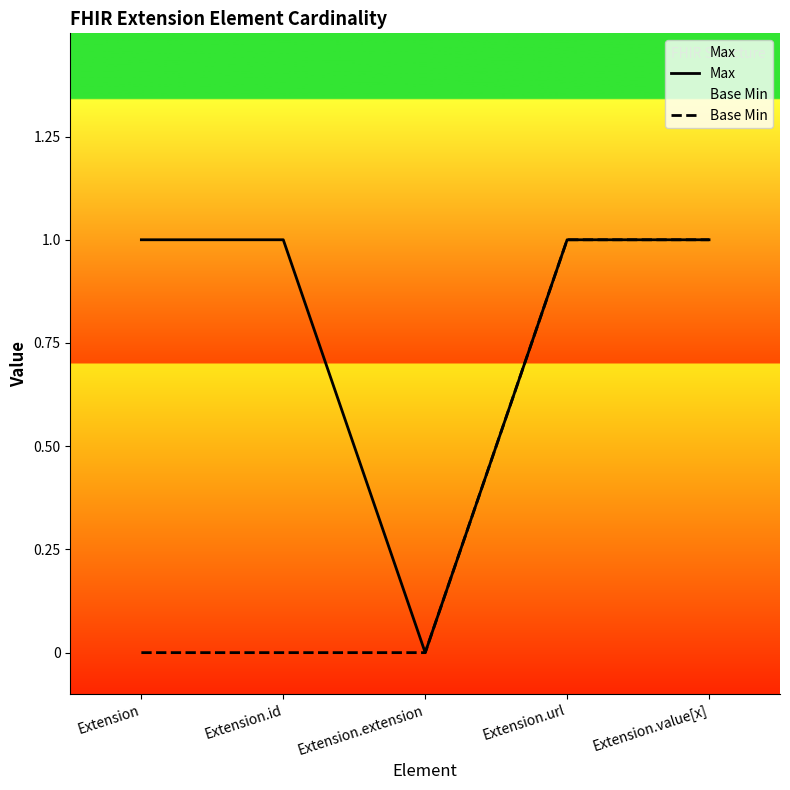

Reading right to left, what are all the values shown in this chart?

Max: 1	1	0	1	1
Base Min: 1	1	0	0	0